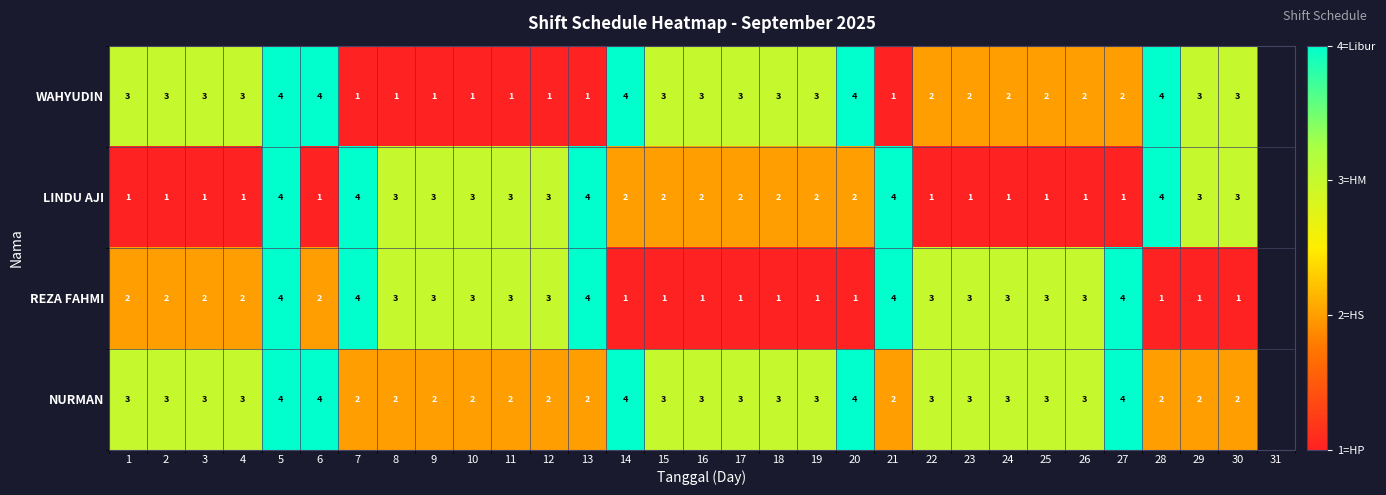

Between 12 and 20, which is larger?

20